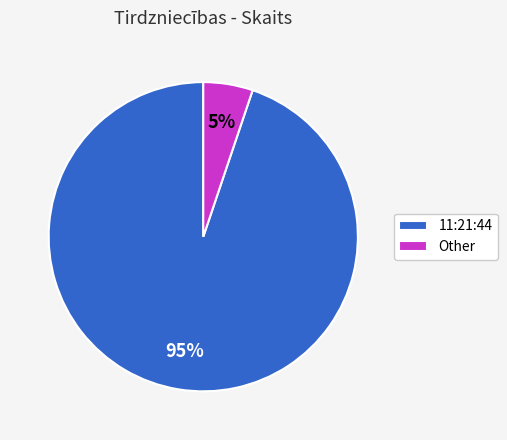

True or false: Other accounts for 16% of the total.

False